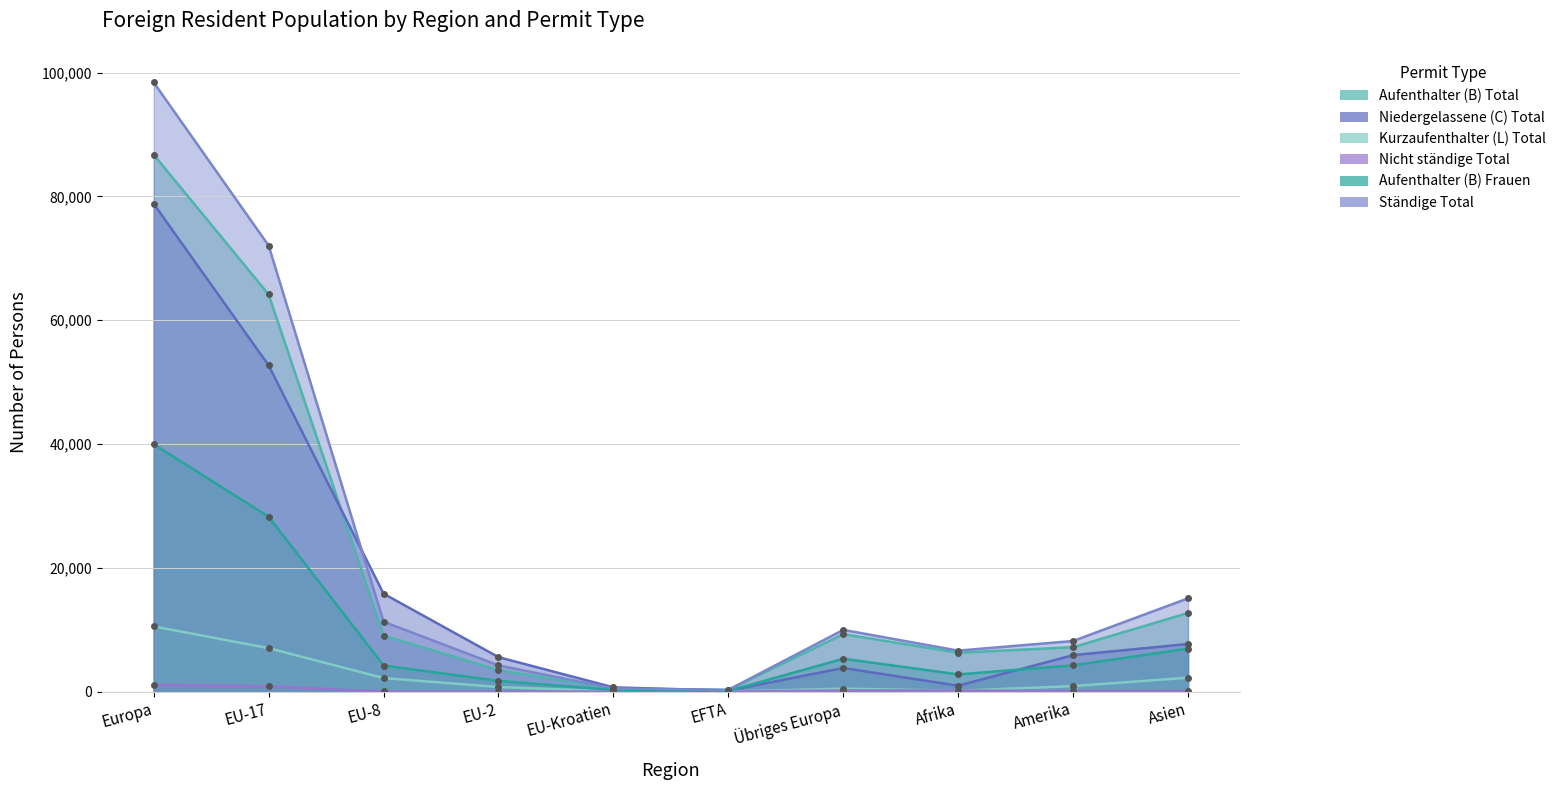

What is the label of the 4th point from the left?

EU-2